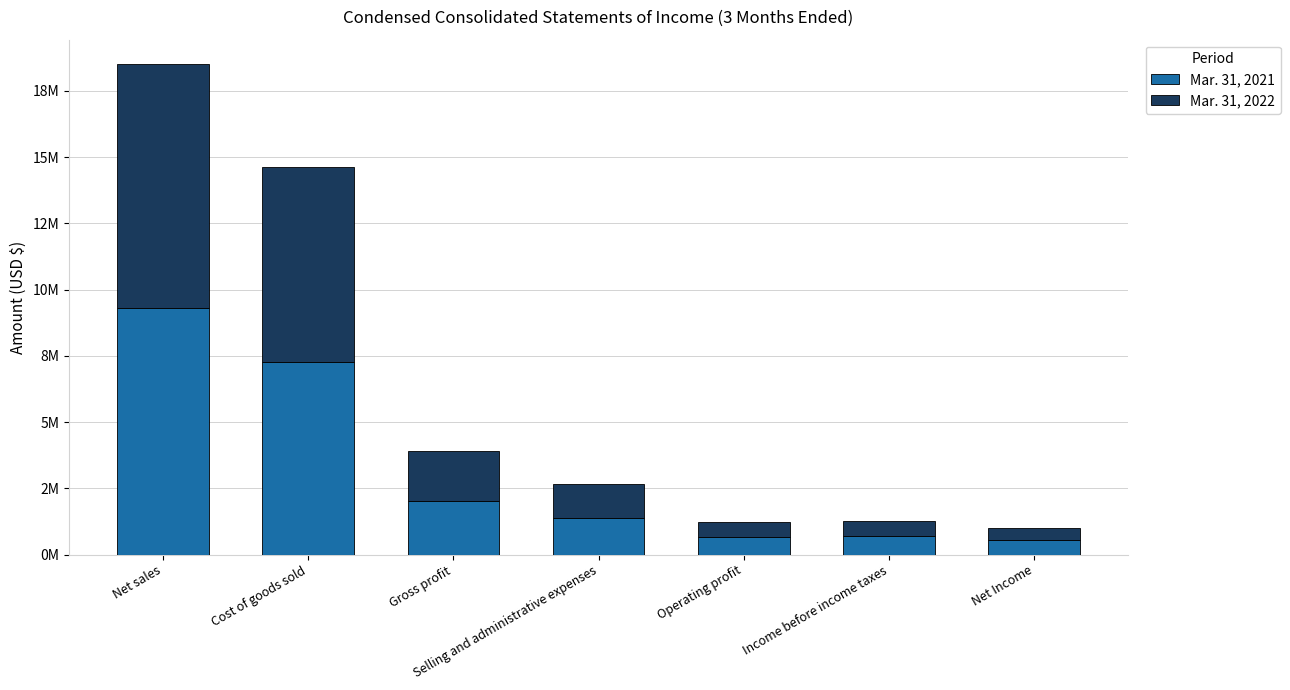

Does the chart contain any negative values?

No